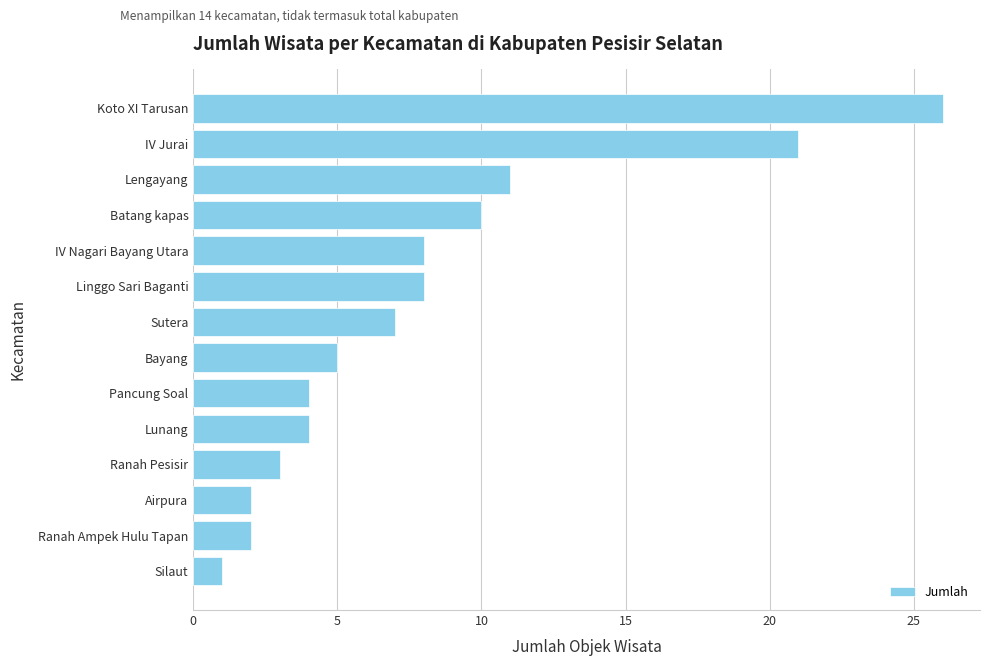

Reading bottom to top, list all the values displayed in this chart.

1	2	2	3	4	4	5	7	8	8	10	11	21	26